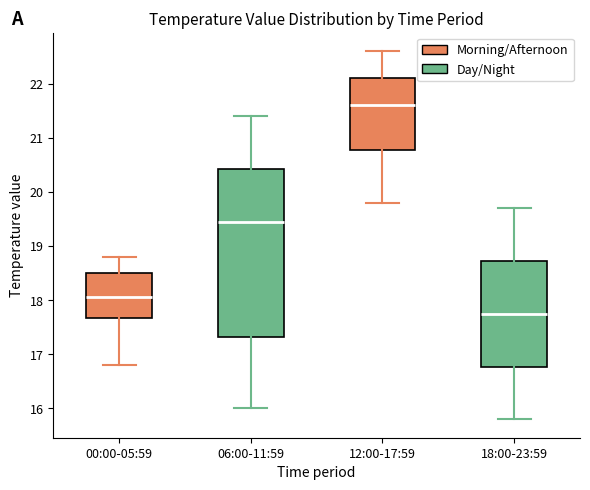

Reading left to right, transcribe this box plot: for each box, give where its median line is, the range the box spans, and where its two whiskers end, as read against the y-axis. The values are not printed on the chart, so give them approximately, as read against the axis.

00:00-05:59: median 18.1, box 17.7 to 18.5, whiskers 16.8 to 18.8
06:00-11:59: median 19.5, box 17.3 to 20.4, whiskers 16.0 to 21.4
12:00-17:59: median 21.6, box 20.8 to 22.1, whiskers 19.8 to 22.6
18:00-23:59: median 17.8, box 16.8 to 18.7, whiskers 15.8 to 19.7